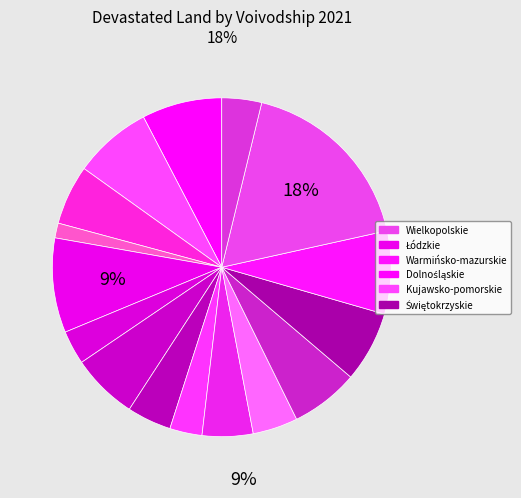

Count the number of slices in the pie.

16